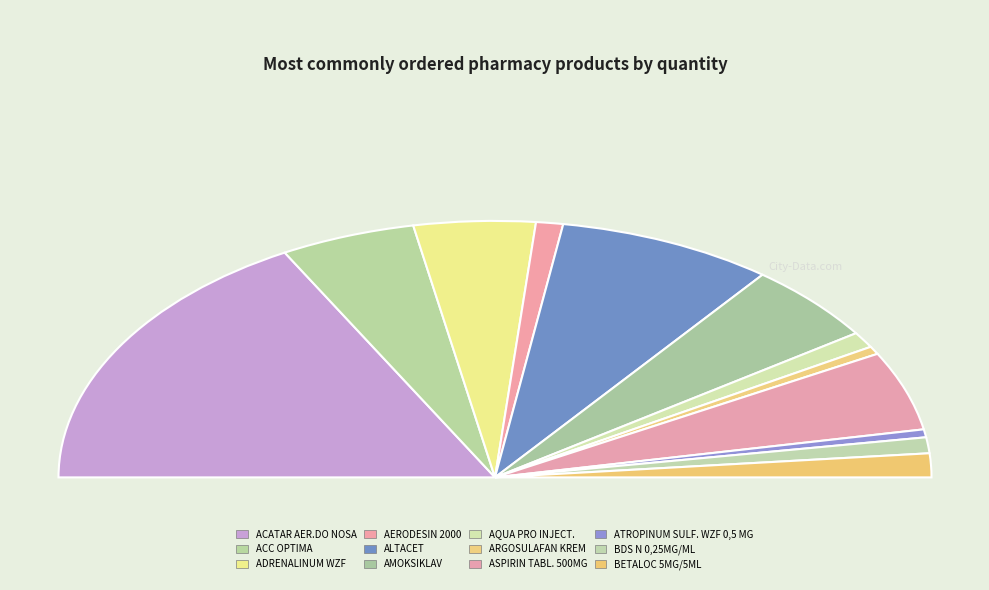

Rank the categories by value from highest to lowest.

ACATAR AER.DO NOSA, ALTACET, ACC OPTIMA, AMOKSIKLAV, ASPIRIN TABL. 500MG, ADRENALINUM WZF, BETALOC 5MG/5ML, AERODESIN 2000, AQUA PRO INJECT., BDS N 0,25MG/ML, ARGOSULAFAN KREM, ATROPINUM SULF. WZF 0,5 MG